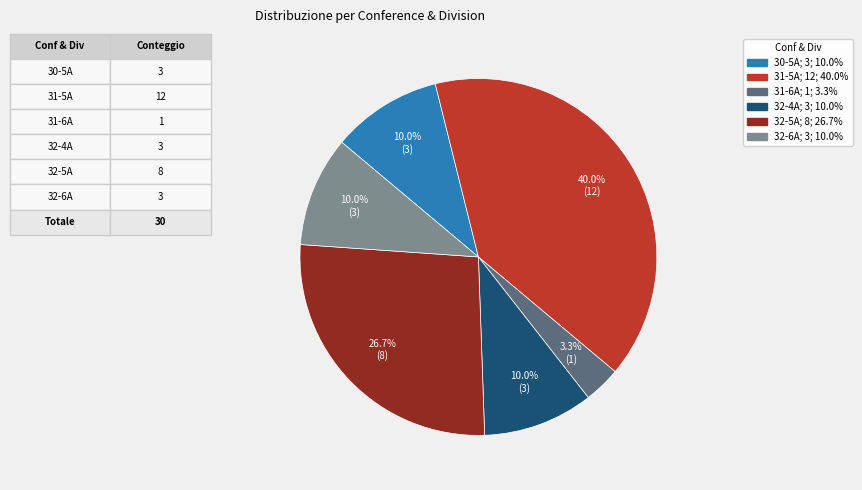

Do 31-6A and 32-5A together represent more than half of the pie?

No